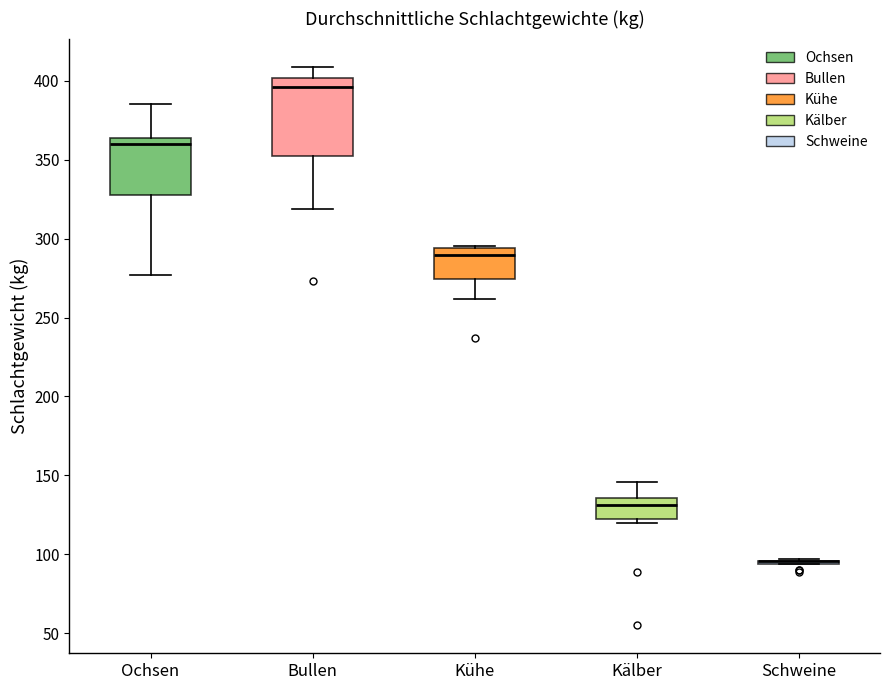

Reading left to right, transcribe this box plot: for each box, give where its median line is, the range the box spans, and where its two whiskers end, as read against the y-axis. The values are not printed on the chart, so give them approximately, as read against the axis.

Ochsen: median 360, box 330 to 365, whiskers 275 to 385
Bullen: median 395, box 350 to 400, whiskers 320 to 410
Kühe: median 290, box 275 to 295, whiskers 260 to 295
Kälber: median 130, box 125 to 135, whiskers 120 to 145
Schweine: box collapsed to a line at 95, whiskers 95 to 95